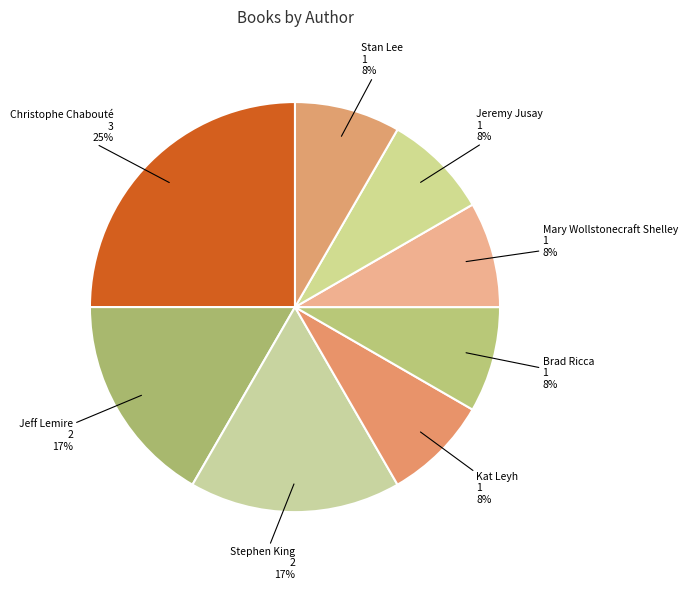

Is Christophe Chabouté the majority of the pie?

No